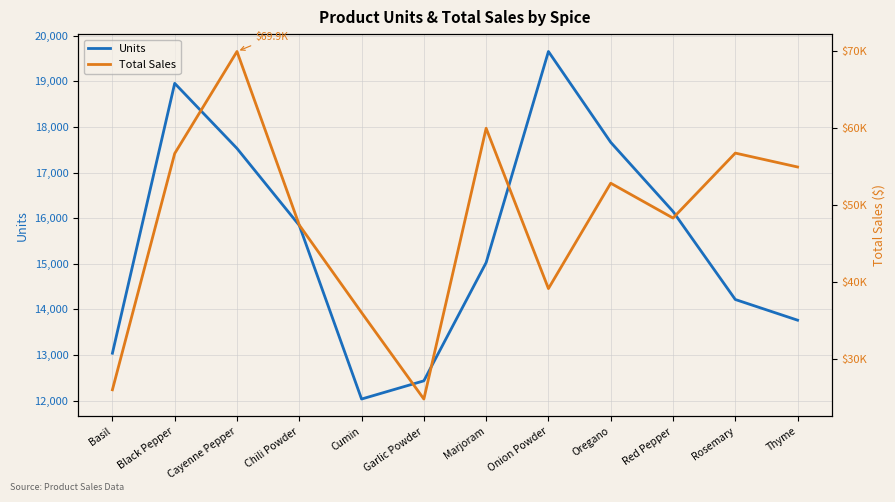

What position from the right is Black Pepper?

11